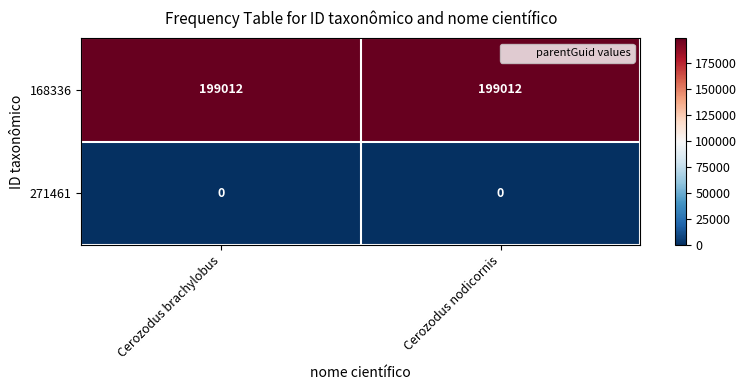

What is the total value across all series at Cerozodus brachylobus?

199012